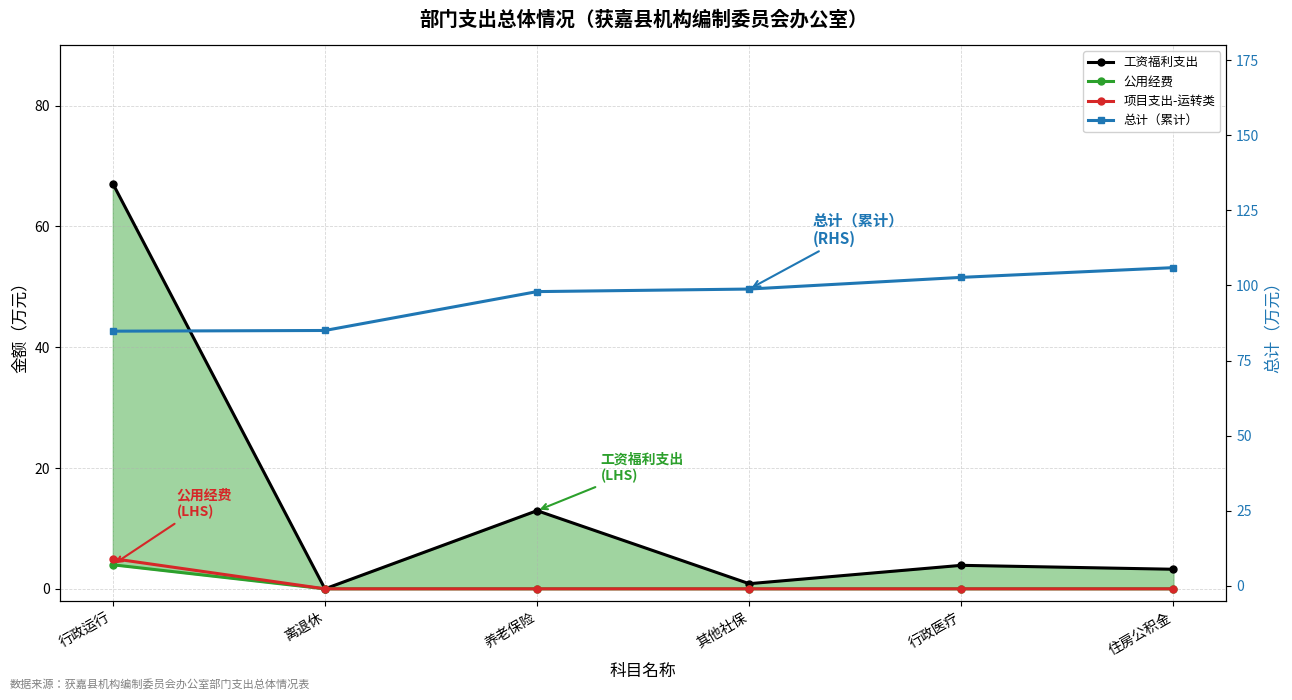

How many values in 项目支出-运转类 are above zero?

1